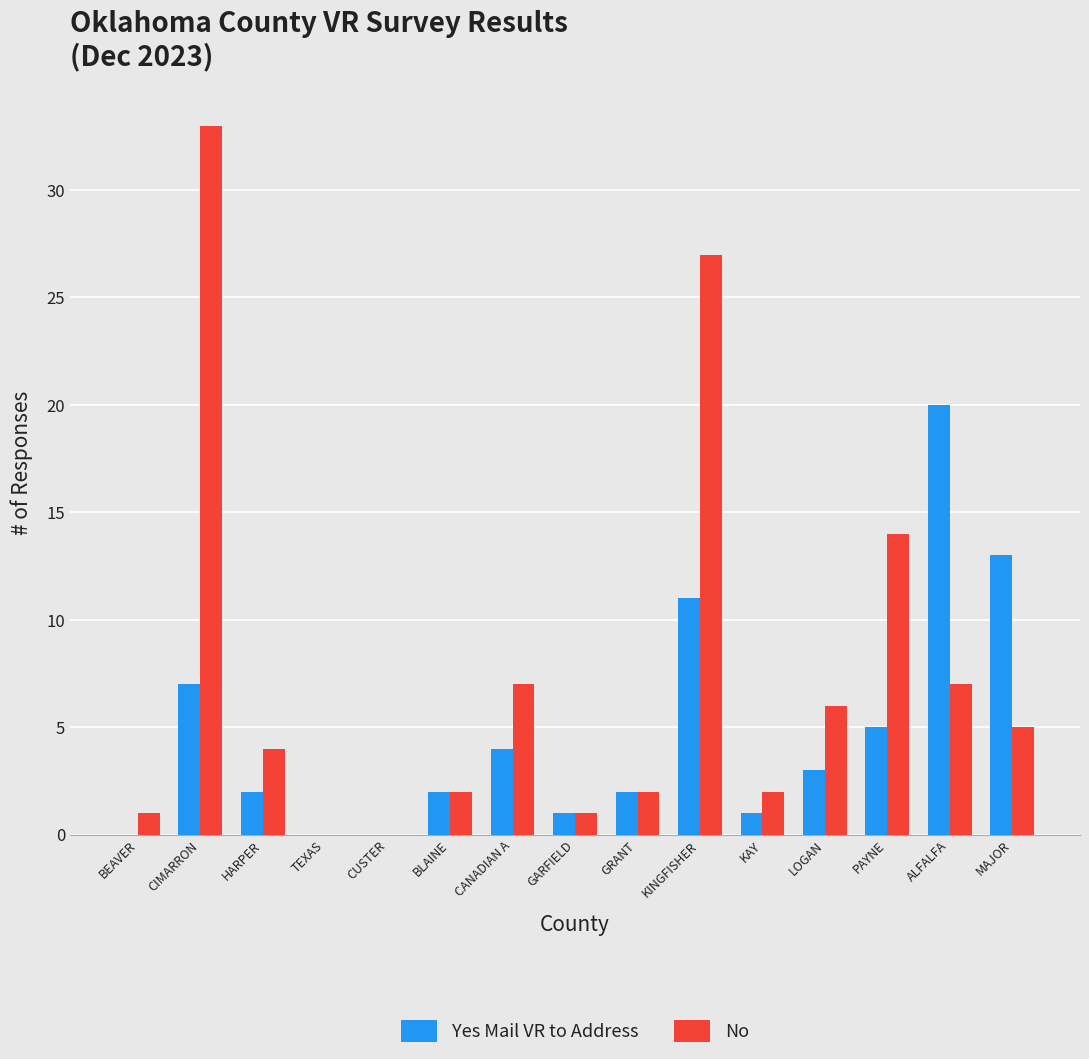

What value does the Yes Mail VR to Address series have at ALFALFA, to the nearest 5?

20